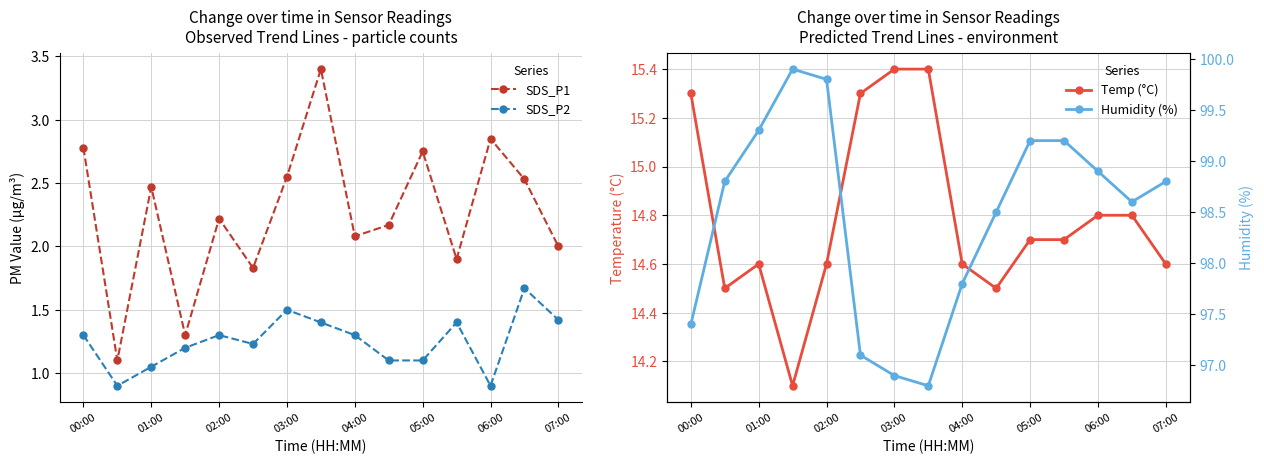

Where is the first local maximum for SDS_P2?

02:00